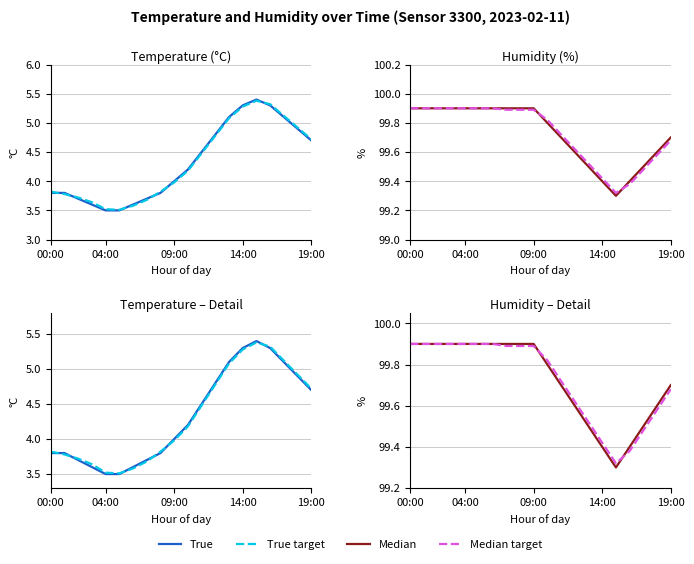

Reading left to right, transcribe all the data shown in this chart.

True: 3.8	3.8	3.7	3.6	3.5	3.5	3.6	3.7	3.8	4.0	4.2	4.5	4.8	5.1	5.3	5.4	5.3	5.1	4.9	4.7
True target: 3.8	3.8	3.7	3.6	3.5	3.5	3.6	3.7	3.8	4.0	4.2	4.5	4.8	5.1	5.3	5.4	5.3	5.1	4.9	4.7
Median: 99.9	99.9	99.9	99.9	99.9	99.9	99.9	99.9	99.9	99.9	99.8	99.7	99.6	99.5	99.4	99.3	99.4	99.5	99.6	99.7
Median target: 99.9	99.9	99.9	99.9	99.9	99.9	99.9	99.9	99.9	99.9	99.8	99.7	99.6	99.5	99.4	99.3	99.4	99.5	99.6	99.7